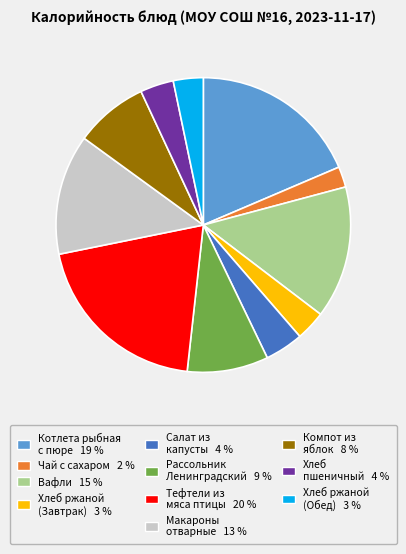

Is there any slice that represents more than half of the pie?

No